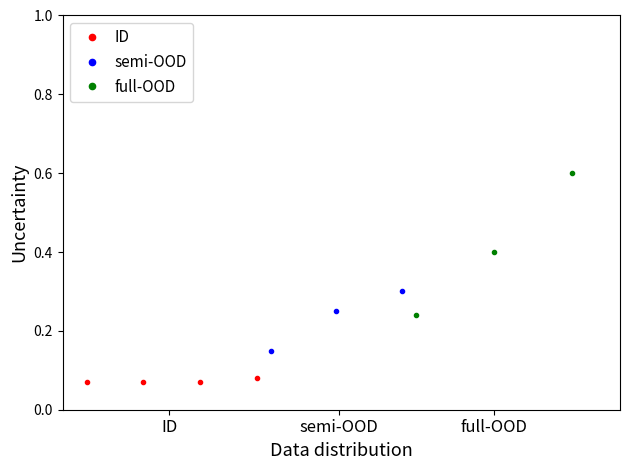

True or false: ID has more than 1 interior local peaks.

False